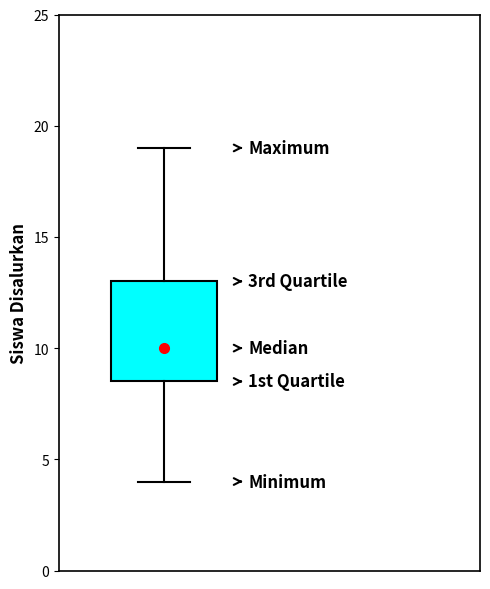

Where does the upper whisker of the box end on the y-axis? The values are not printed on the chart, so give them approximately, as read against the axis.

19.0